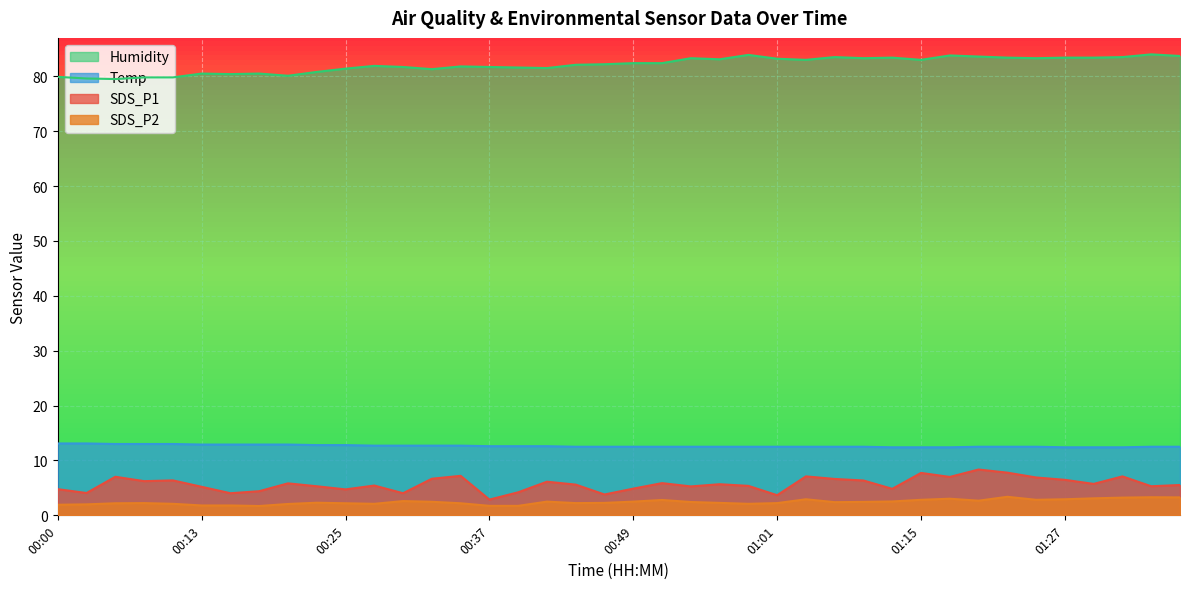

Reading right to left, what are all the values shown in this chart?

SDS_P1: 01:39=5.5	01:36=5.3	01:32=7.1	01:29=5.7	01:27=6.5	01:25=6.9	01:22=7.8	01:20=8.3	01:17=7.0	01:15=7.7	01:12=4.8	01:09=6.3	01:07=6.6	01:04=7.1	01:01=3.7	00:59=5.4	00:56=5.7	00:54=5.3	00:52=5.9	00:49=4.9	00:47=3.8	00:44=5.6	00:42=6.1	00:39=4.2	00:37=2.9	00:35=7.2	00:32=6.7	00:30=4.0	00:27=5.4	00:25=4.7	00:22=5.3	00:20=5.8	00:17=4.4	00:15=4.0	00:13=5.2	00:10=6.4	00:08=6.2	00:05=7.0	00:03=4.1	00:00=4.8
SDS_P2: 01:39=3.3	01:36=3.3	01:32=3.2	01:29=3.1	01:27=2.9	01:25=2.8	01:22=3.4	01:20=2.7	01:17=3.0	01:15=2.8	01:12=2.5	01:09=2.5	01:07=2.4	01:04=2.9	01:01=2.2	00:59=2.1	00:56=2.3	00:54=2.4	00:52=2.8	00:49=2.5	00:47=2.3	00:44=2.2	00:42=2.5	00:39=1.7	00:37=1.7	00:35=2.2	00:32=2.5	00:30=2.6	00:27=2.1	00:25=2.2	00:22=2.3	00:20=2.1	00:17=1.7	00:15=1.8	00:13=1.8	00:10=2.1	00:08=2.2	00:05=2.2	00:03=2.0	00:00=1.9
Temp: 01:39=12.5	01:36=12.5	01:32=12.4	01:29=12.4	01:27=12.4	01:25=12.5	01:22=12.5	01:20=12.5	01:17=12.4	01:15=12.4	01:12=12.4	01:09=12.5	01:07=12.5	01:04=12.5	01:01=12.5	00:59=12.5	00:56=12.5	00:54=12.5	00:52=12.5	00:49=12.5	00:47=12.5	00:44=12.5	00:42=12.6	00:39=12.6	00:37=12.6	00:35=12.7	00:32=12.7	00:30=12.7	00:27=12.7	00:25=12.8	00:22=12.8	00:20=12.9	00:17=12.9	00:15=12.9	00:13=12.9	00:10=13.0	00:08=13.0	00:05=13.0	00:03=13.1	00:00=13.1
Humidity: 01:39=83.7	01:36=84.0	01:32=83.5	01:29=83.4	01:27=83.4	01:25=83.3	01:22=83.4	01:20=83.6	01:17=83.8	01:15=83.0	01:12=83.4	01:09=83.3	01:07=83.5	01:04=83.0	01:01=83.2	00:59=83.9	00:56=83.1	00:54=83.3	00:52=82.4	00:49=82.4	00:47=82.2	00:44=82.1	00:42=81.5	00:39=81.6	00:37=81.7	00:35=81.8	00:32=81.3	00:30=81.7	00:27=81.9	00:25=81.4	00:22=80.8	00:20=80.1	00:17=80.5	00:15=80.4	00:13=80.5	00:10=79.8	00:08=79.8	00:05=79.5	00:03=79.6	00:00=79.9